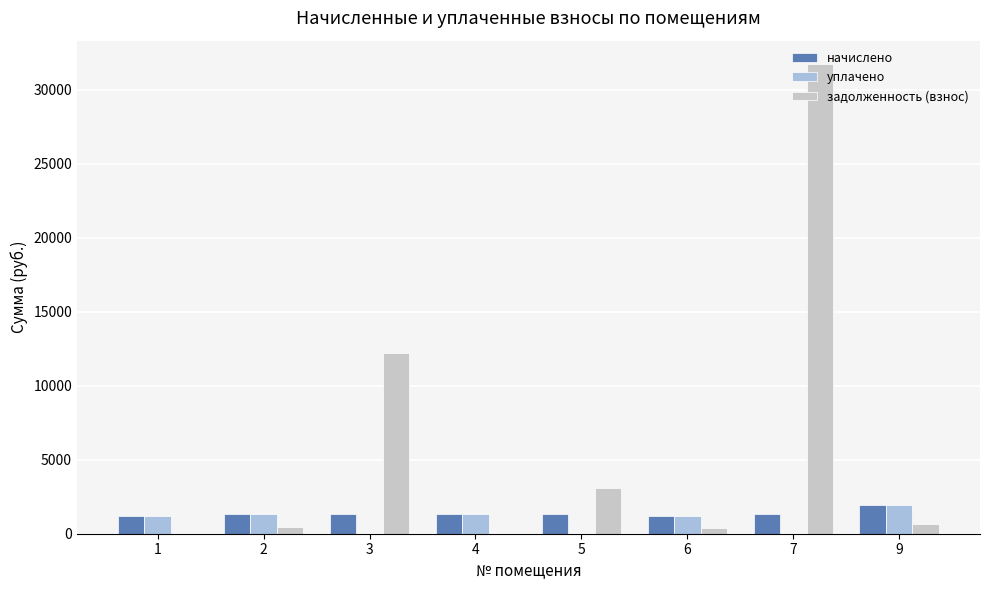

How many groups of bars are there?

8